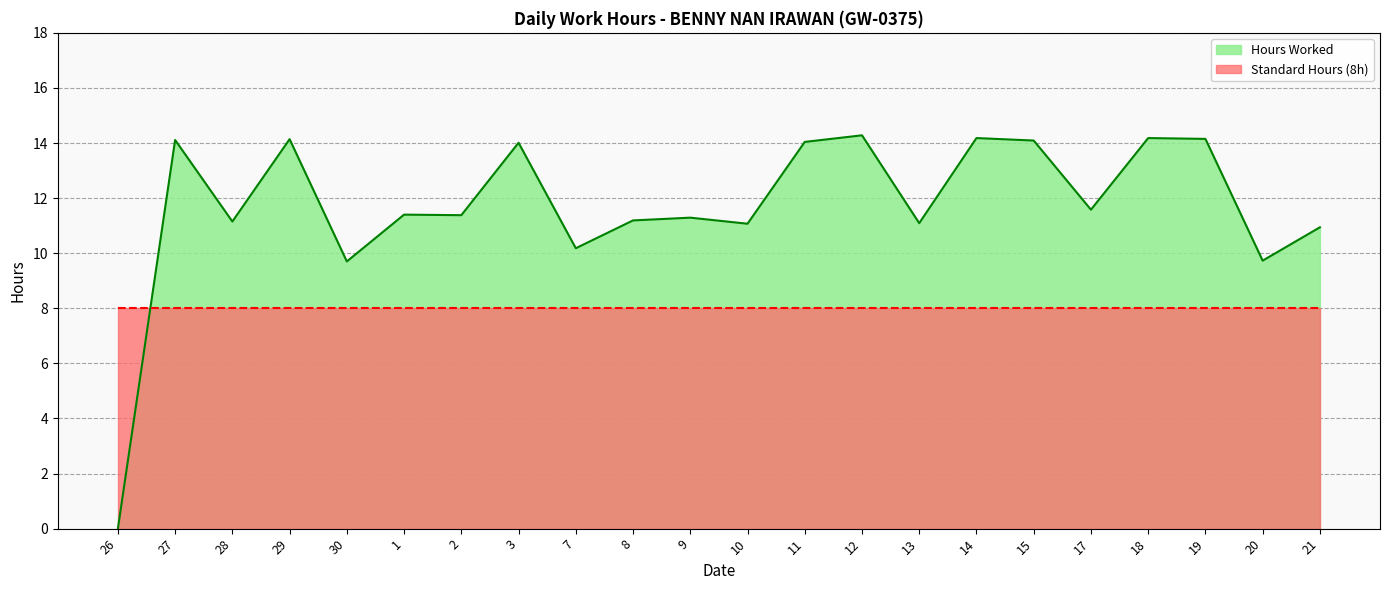

What is the label of the 4th point from the left?

29